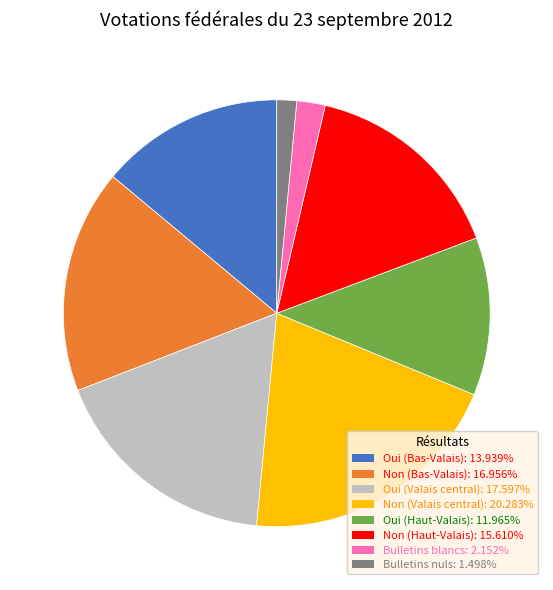

Combined, do Non (Bas-Valais) and Bulletins nuls account for over 50%?

No